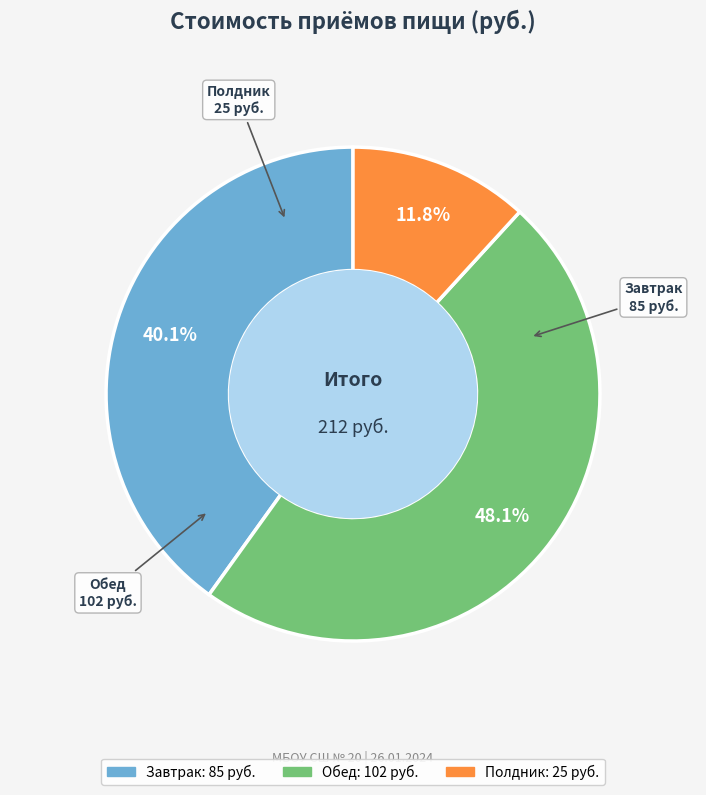

The Обед slice represents 48% of the pie. True or false?

True